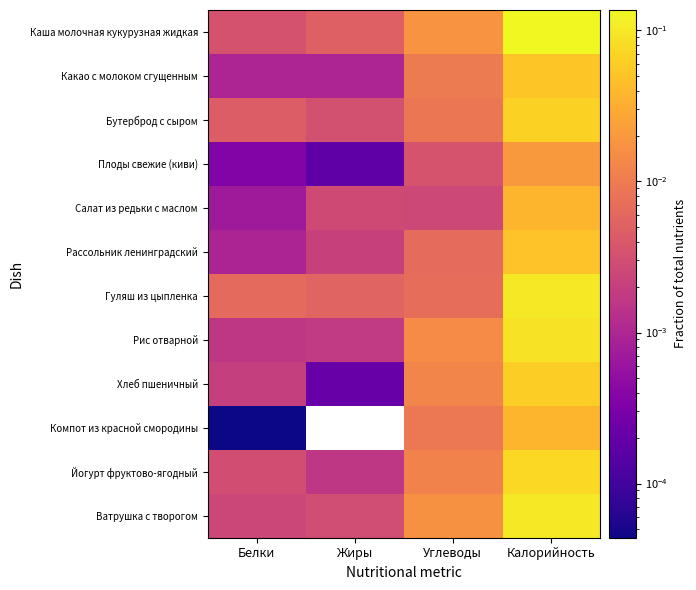

At which category is the sum across all series the highest?

Калорийность